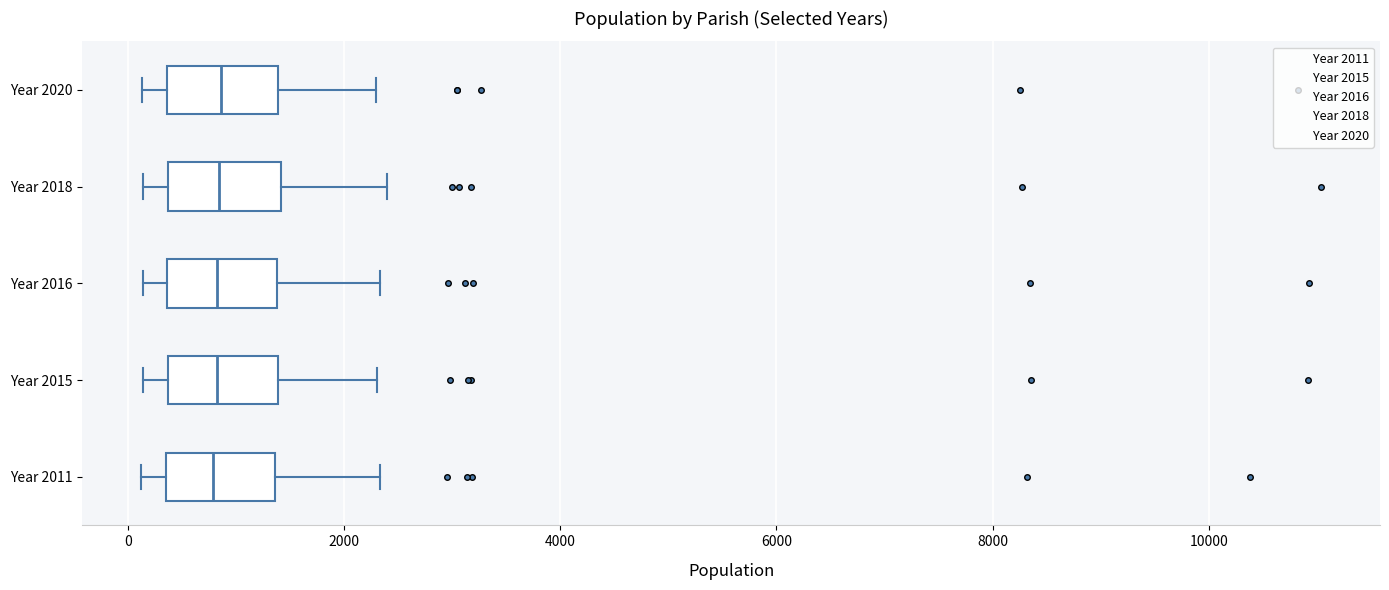

Reading bottom to top, transcribe this box plot: for each box, give where its median line is, the range the box spans, and where its two whiskers end, as read against the x-axis. The values are not printed on the chart, so give them approximately, as read against the axis.

Year 2011: median 800, box 400 to 1400, whiskers 200 to 2400
Year 2015: median 800, box 400 to 1400, whiskers 200 to 2400
Year 2016: median 800, box 400 to 1400, whiskers 200 to 2400
Year 2018: median 800, box 400 to 1400, whiskers 200 to 2400
Year 2020: median 800, box 400 to 1400, whiskers 200 to 2200